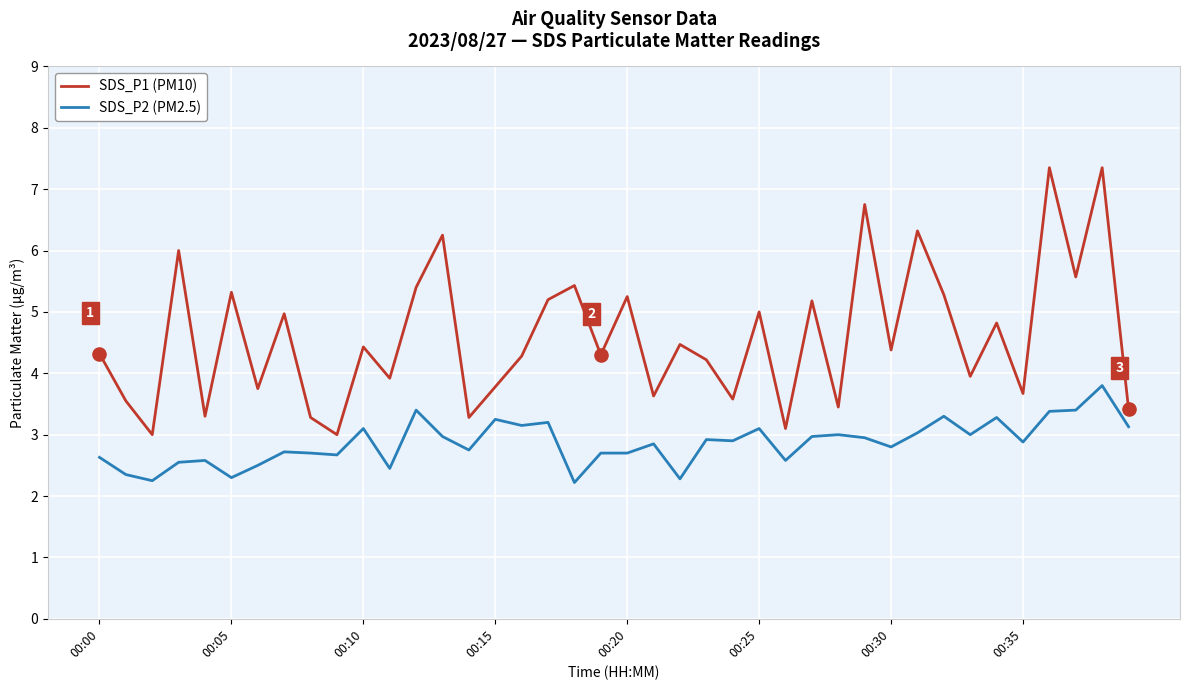

Which series has the widest spread of values?

SDS_P1 (PM10)